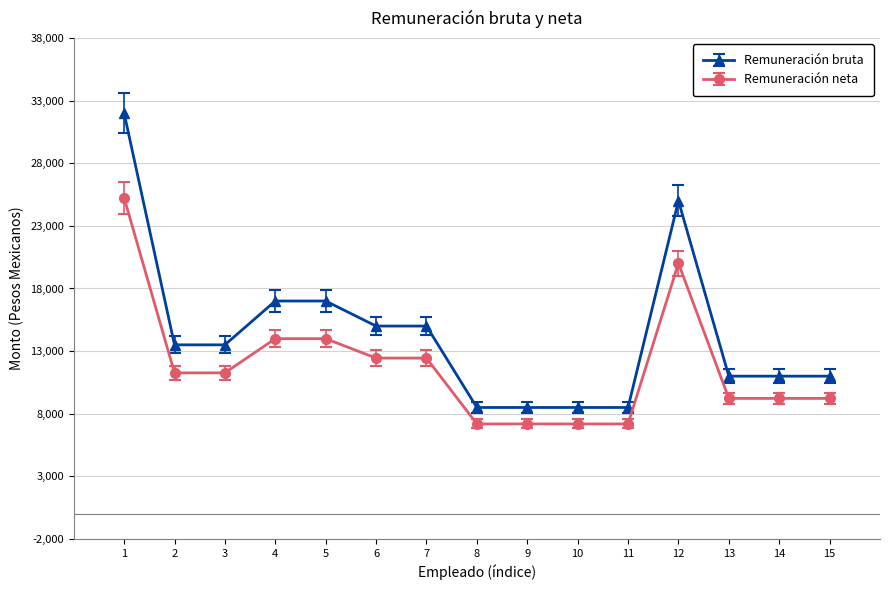

Reading right to left, extract all data points from this chart.

Remuneración bruta: 15=11000.0	14=11000.0	13=11000.0	12=25000.0	11=8500.0	10=8500.0	9=8500.0	8=8500.0	7=15000.0	6=15000.0	5=17000.0	4=17000.0	3=13500.0	2=13500.0	1=32000.0
Remuneración neta: 15=9225.2	14=9225.2	13=9225.2	12=20014.2	11=7186.7	10=7186.7	9=7186.7	8=7186.7	7=12443.2	6=12443.2	5=13993.5	4=13993.5	3=11263.7	2=11263.7	1=25241.6